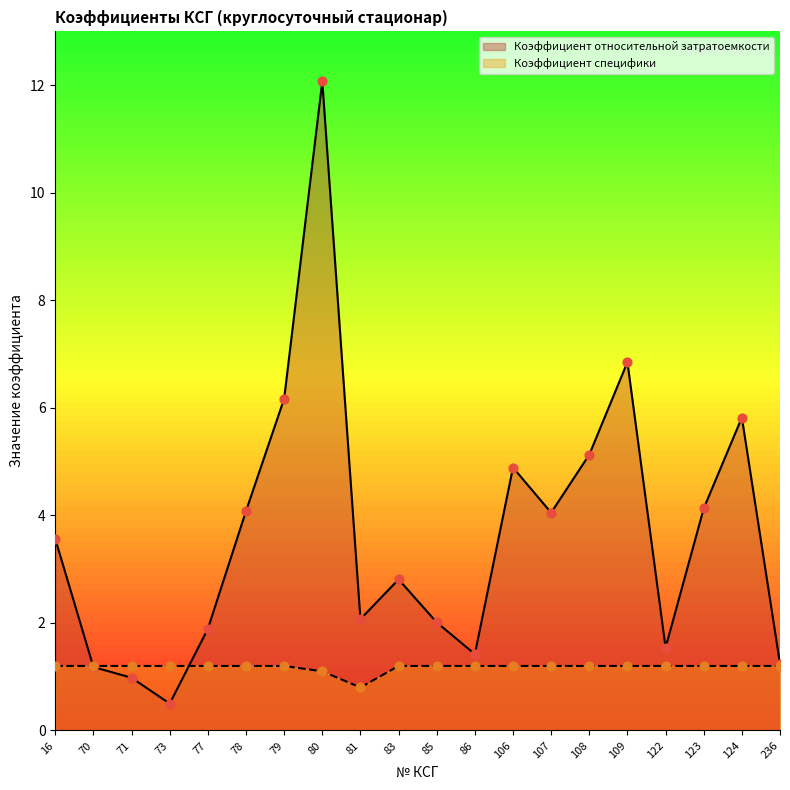

What is the total value across all series at 106?

6.1